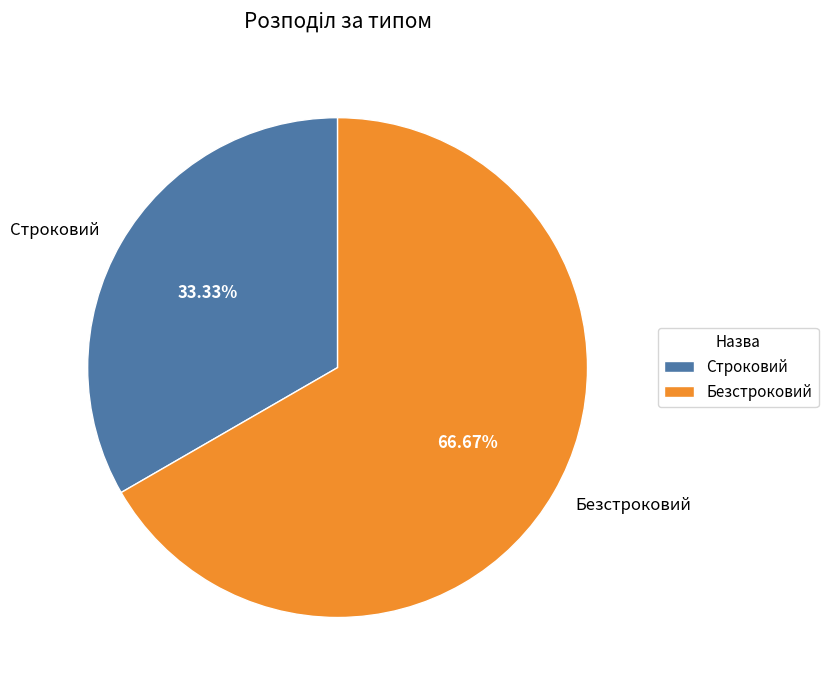

Do Строковий and Безстроковий together represent more than half of the pie?

Yes